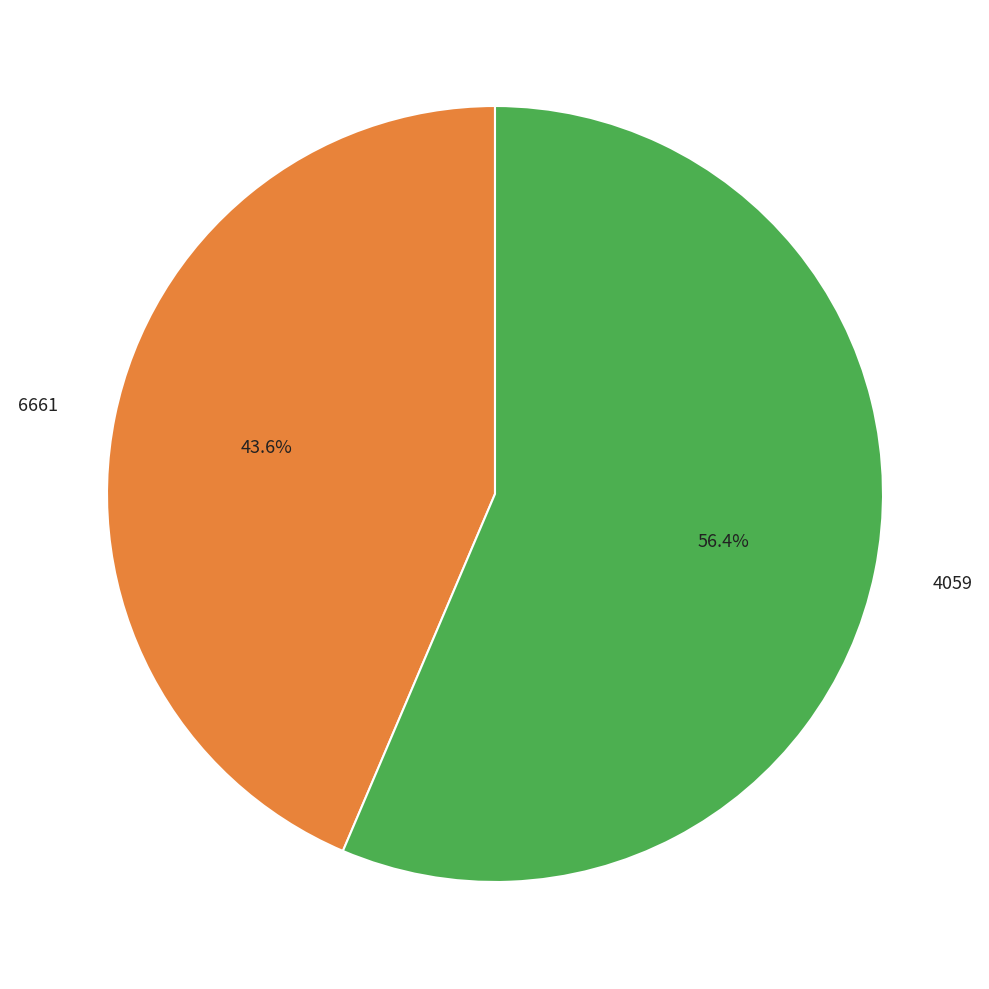

To the nearest percent, what is the combined percentage of 4059 and 6661?

100%